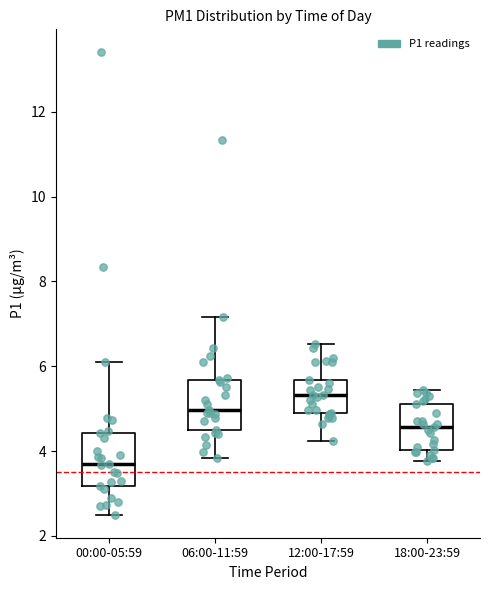

Which box has the highest median line?

12:00-17:59